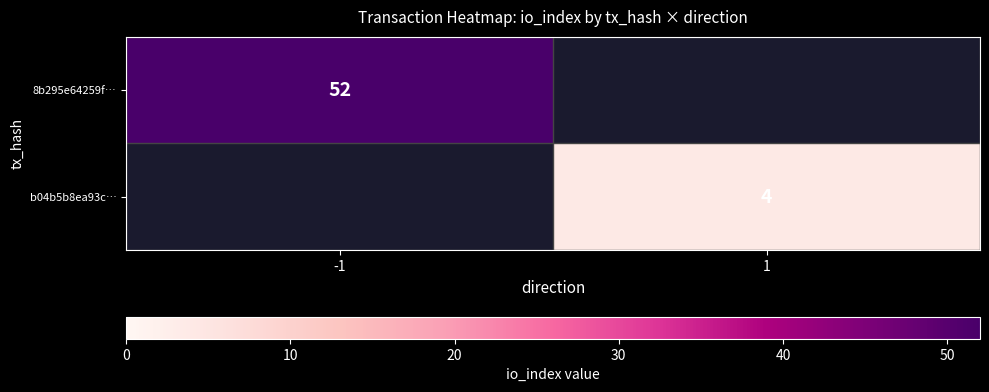

The value of b04b5b8ea93c… at 1 is 7. True or false?

False